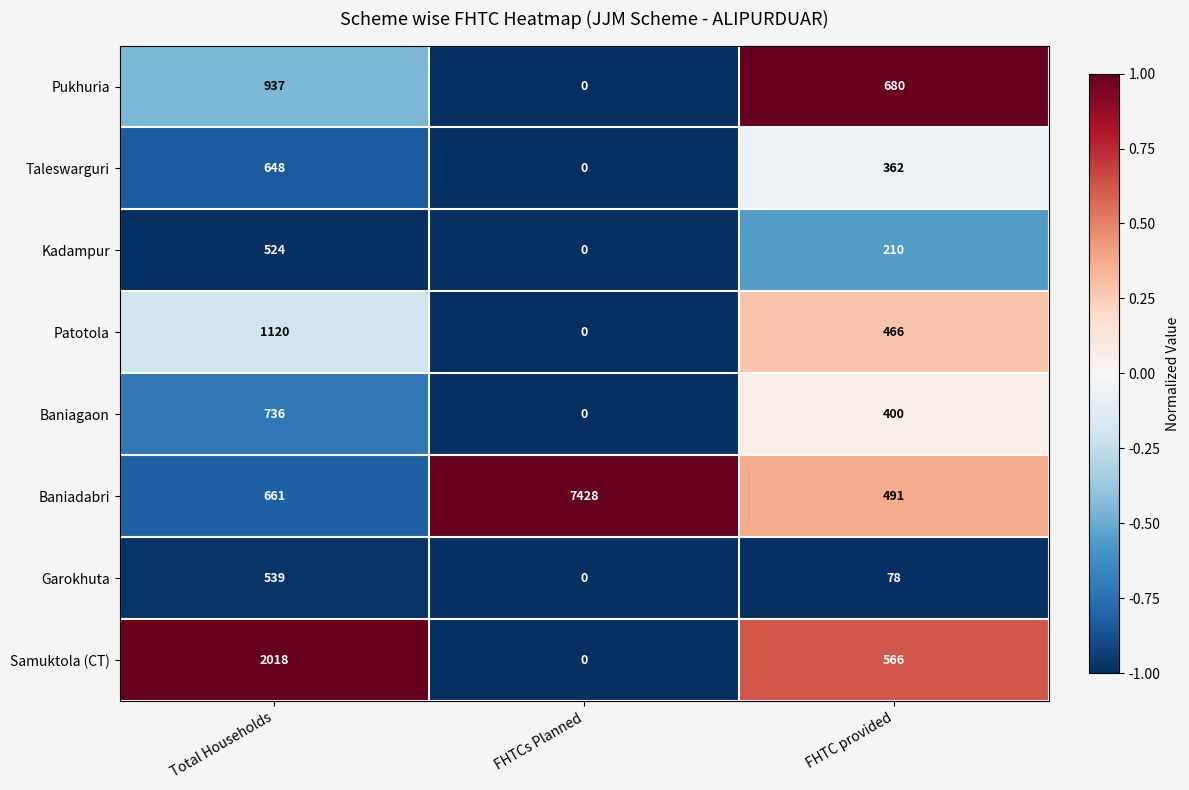

What value does the Baniadabri series have at Total Households, to the nearest 50?

650